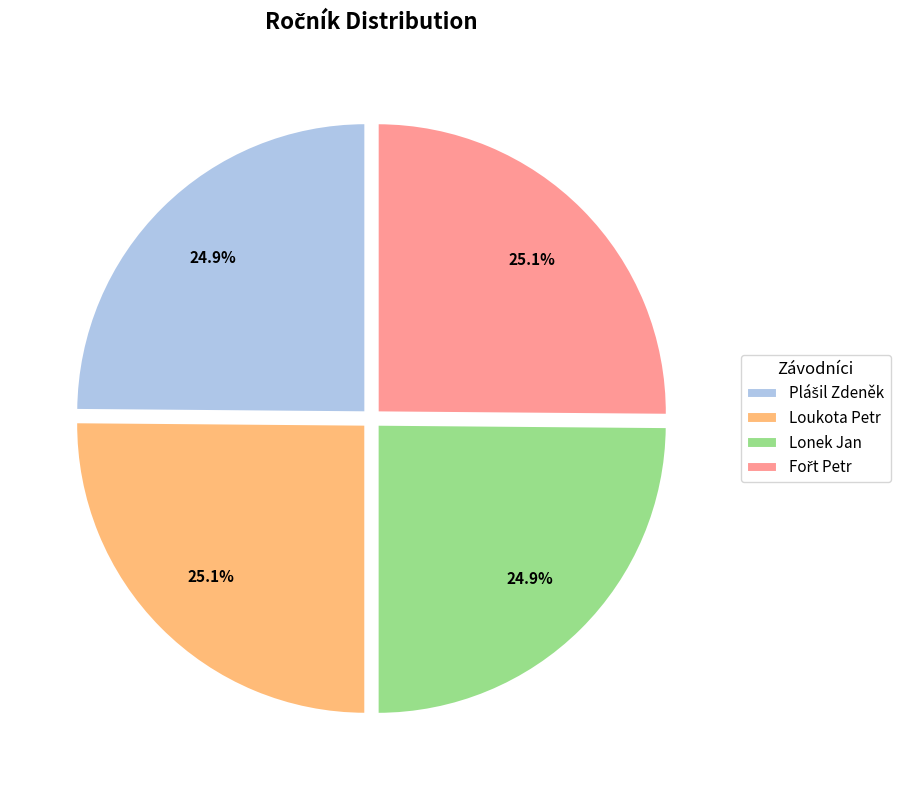

What portion of the pie excludes Lonek Jan?

75.1%